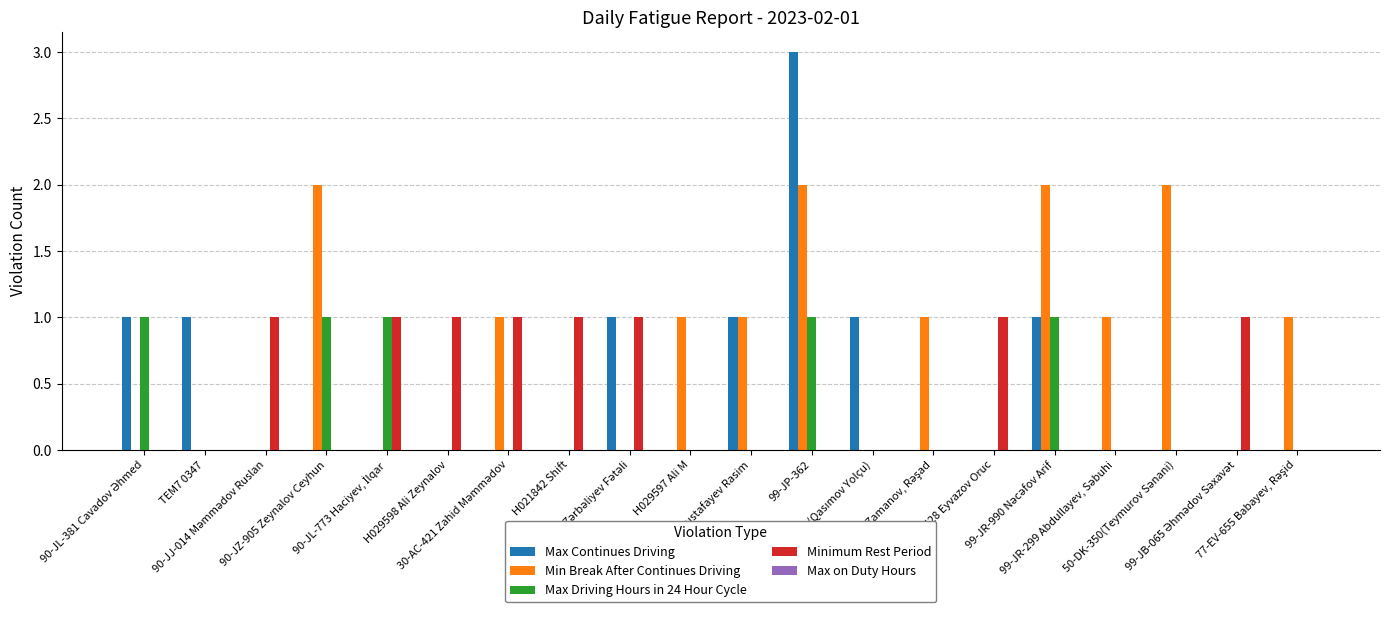

What position from the left is 77-EV-655 Babayev, Rəşid?

20